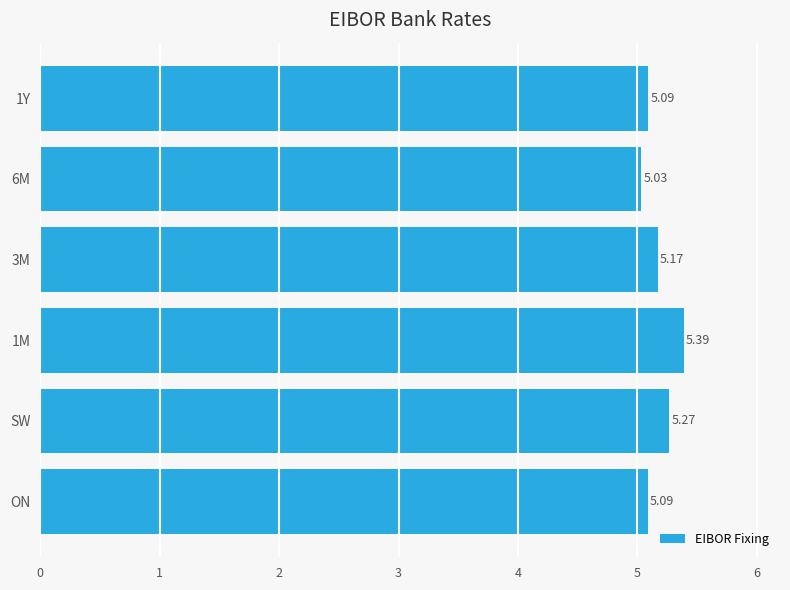

Which label corresponds to the largest value in the chart?

1M